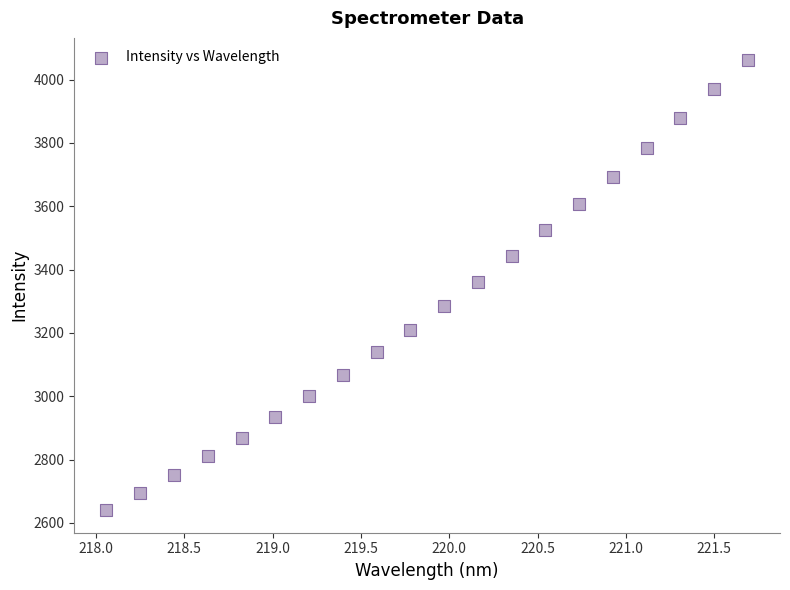

What is the range of X values (max minus min)?

3.6